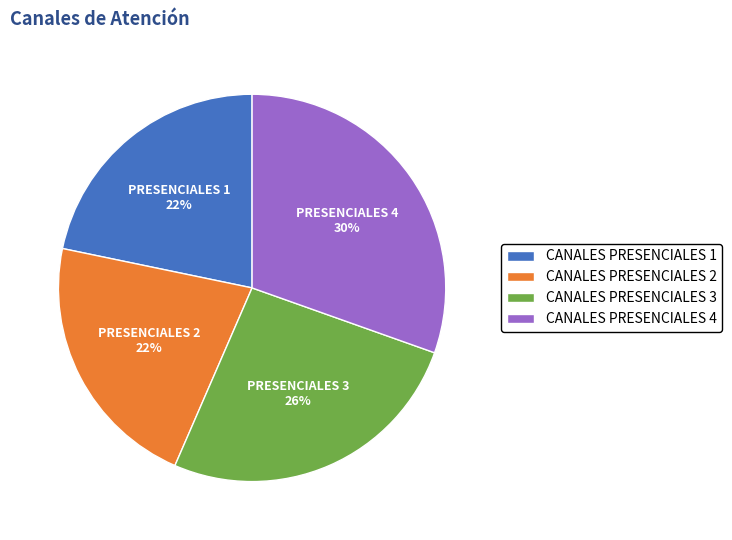

How many slices are in this pie chart?

4